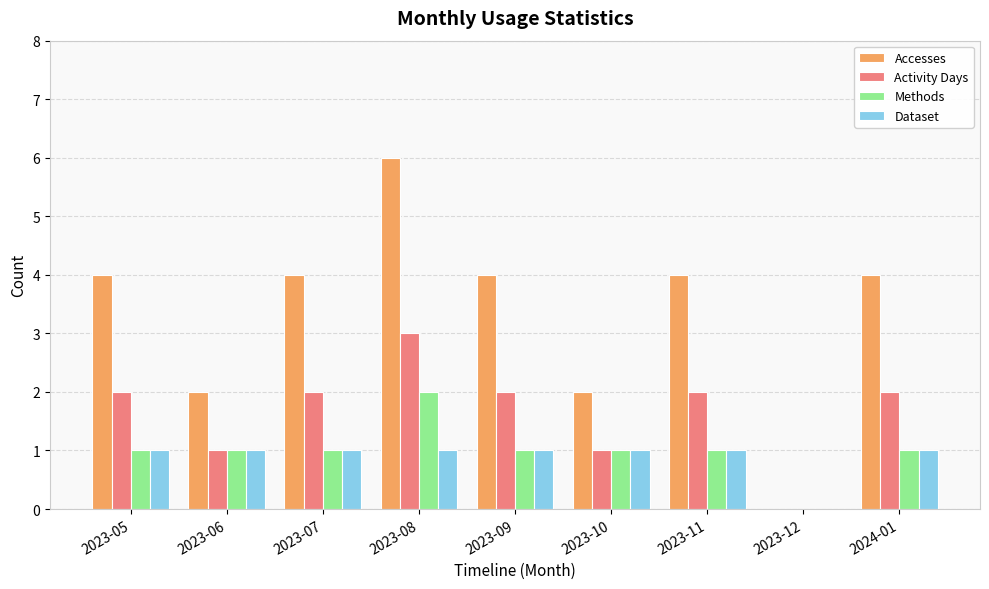

Reading right to left, extract all data points from this chart.

Accesses: 4	0	4	2	4	6	4	2	4
Activity Days: 2	0	2	1	2	3	2	1	2
Methods: 1	0	1	1	1	2	1	1	1
Dataset: 1	0	1	1	1	1	1	1	1